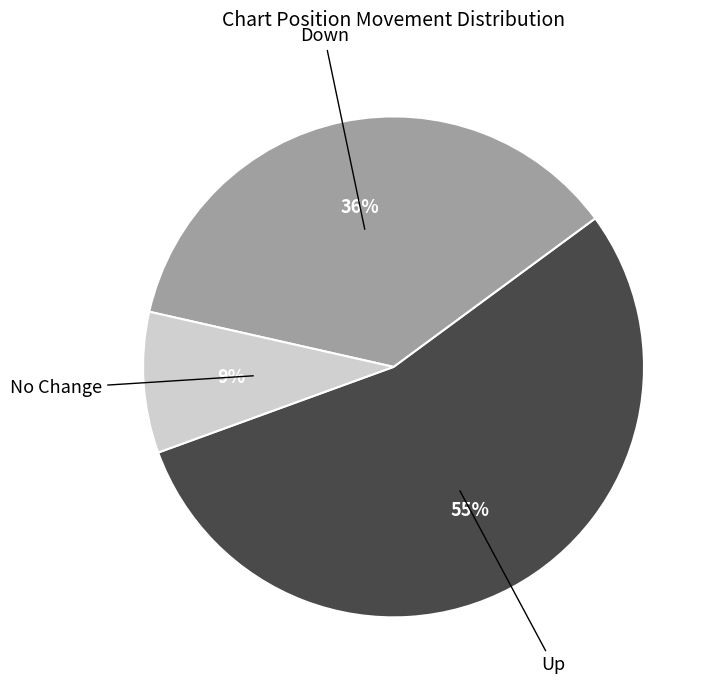

What is the smallest slice in the pie chart?

No Change